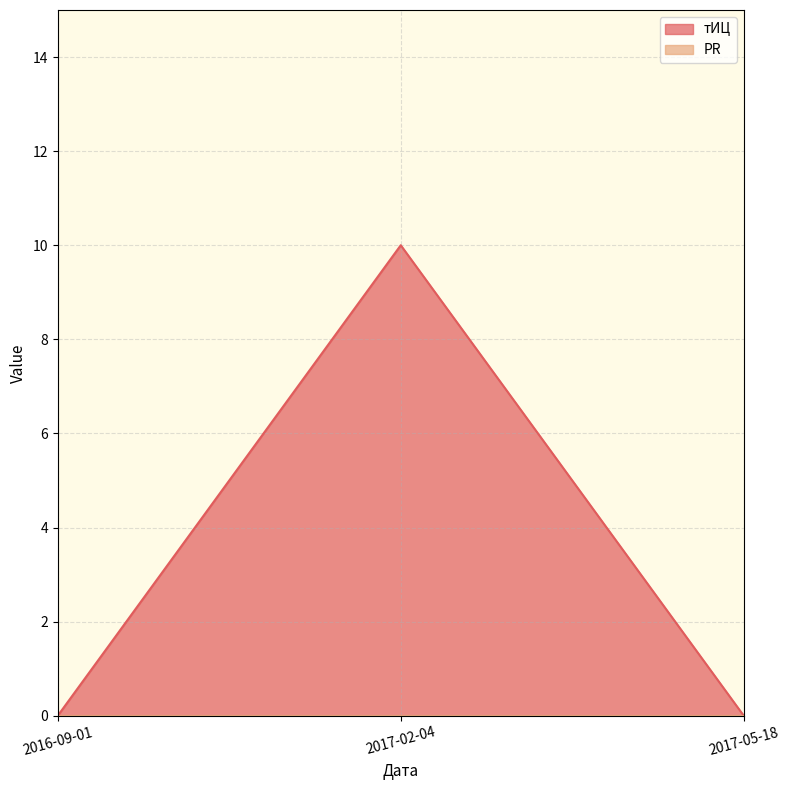

Does the chart have visible grid lines?

Yes